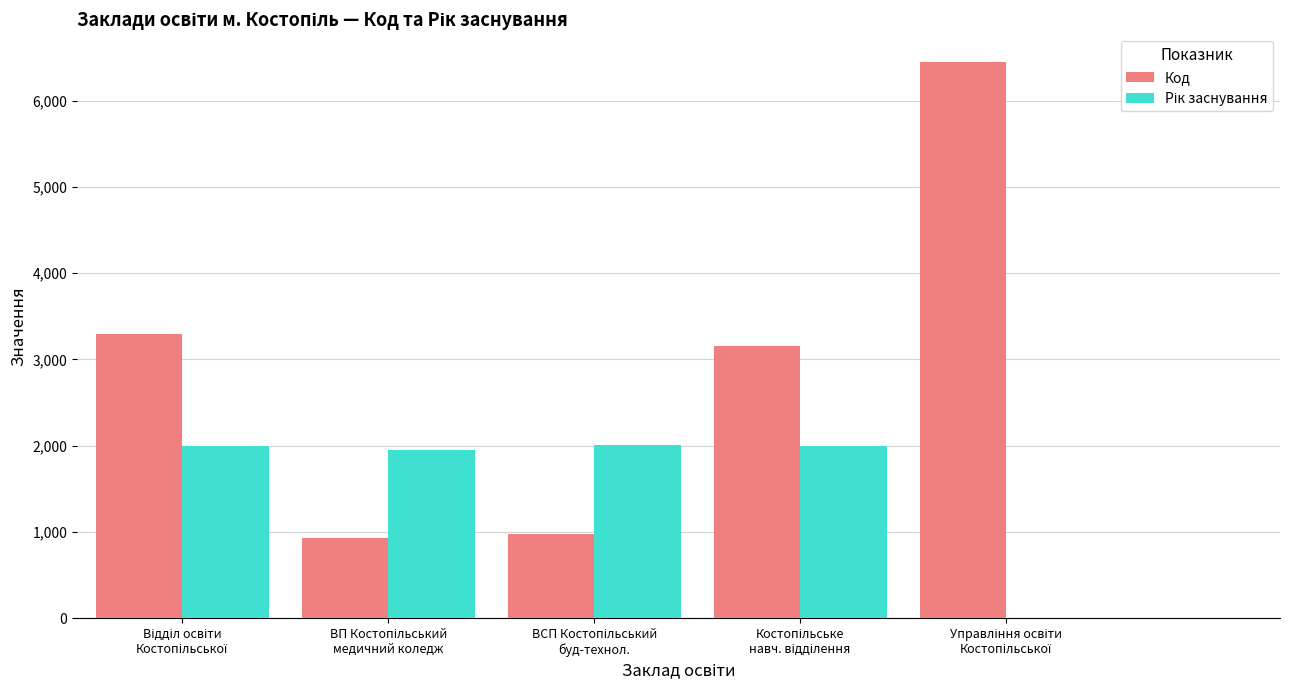

What is the greatest value displayed?

6448